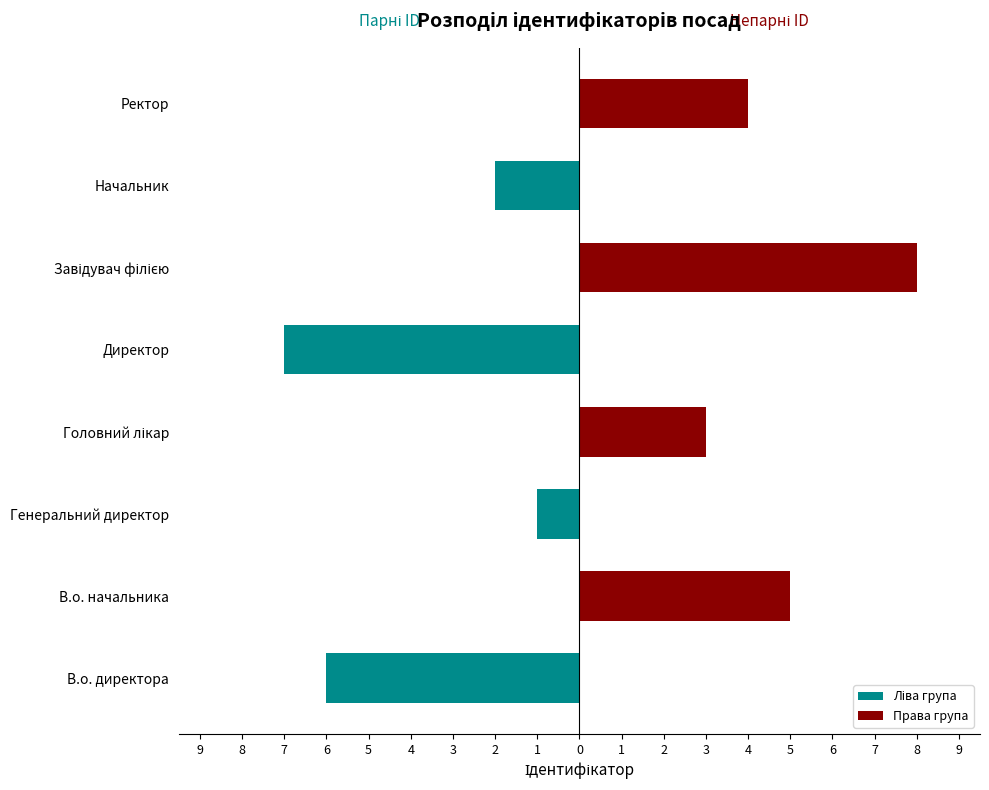

Reading left to right, transcribe all the data shown in this chart.

Ліва група: -6	0	-1	0	-7	0	-2	0
Права група: 0	5	0	3	0	8	0	4